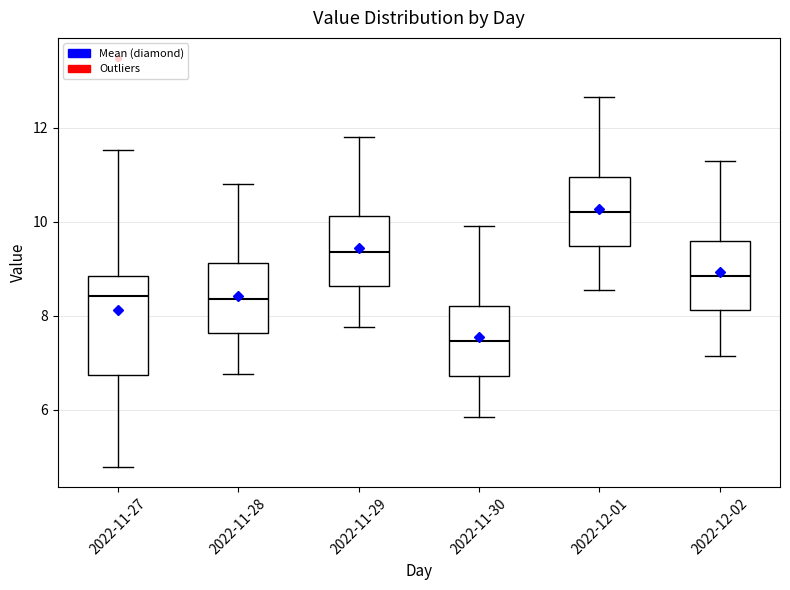

Where does the lower whisker of the box for 2022-12-02 end on the y-axis? The values are not printed on the chart, so give them approximately, as read against the axis.

7.2